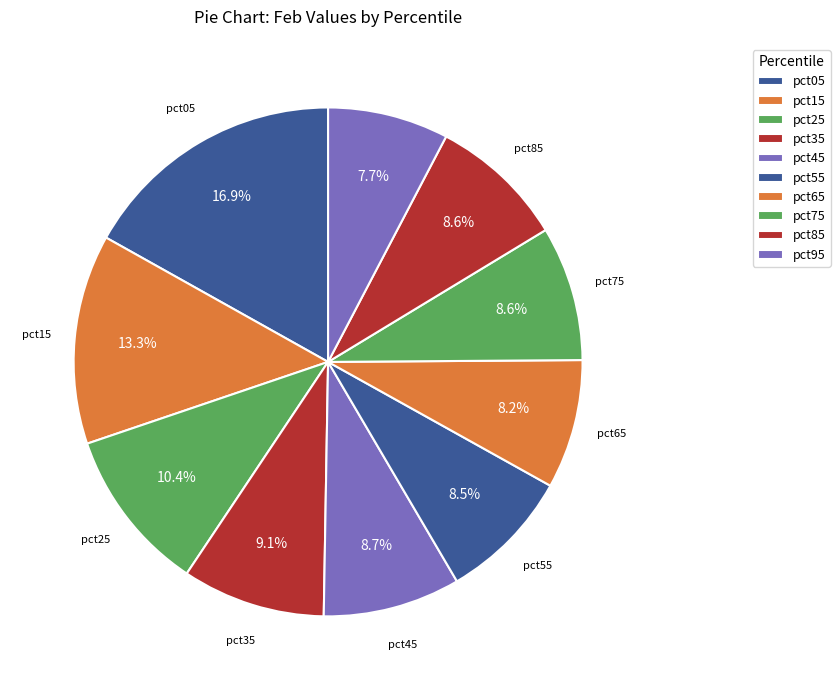

Is pct25 the majority of the pie?

No